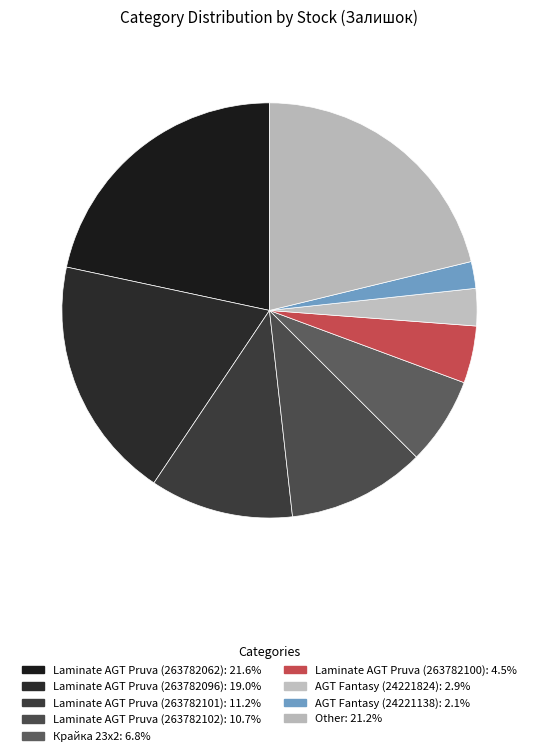

How many segments does this pie chart have?

9